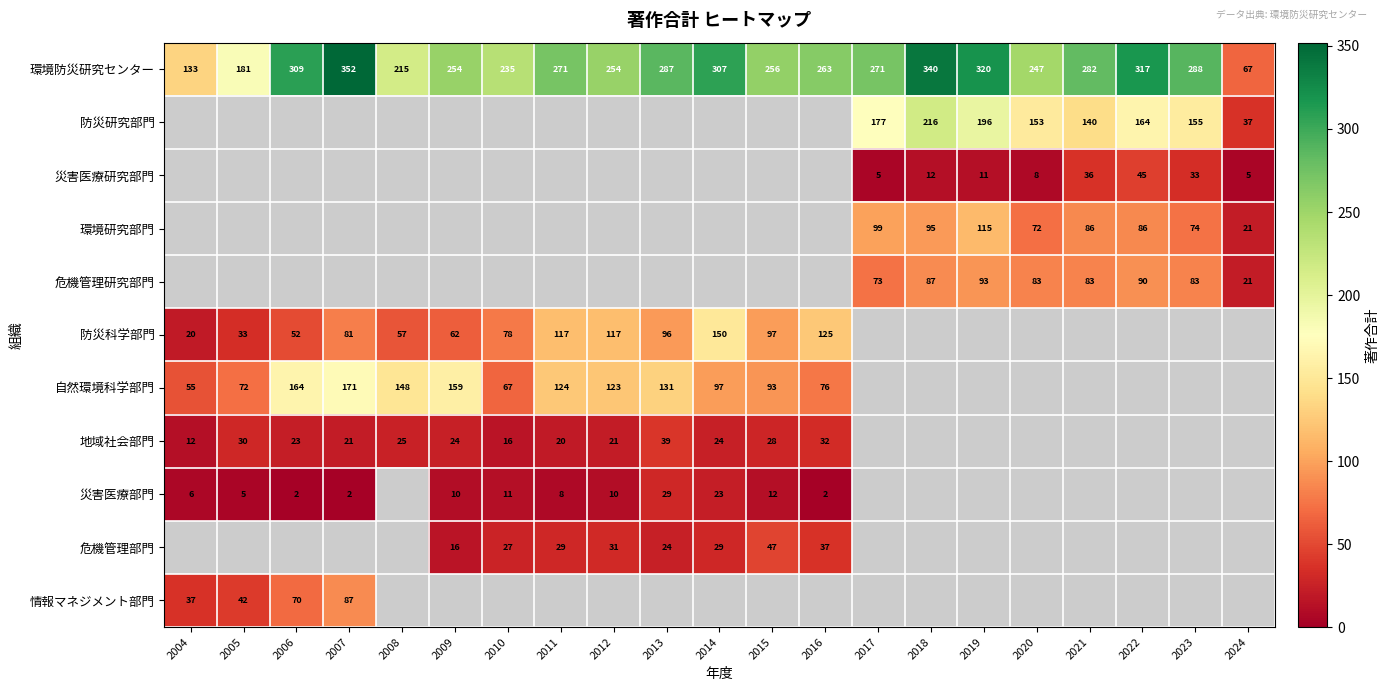

The value of 危機管理研究部門 at 2024 is 21. True or false?

True